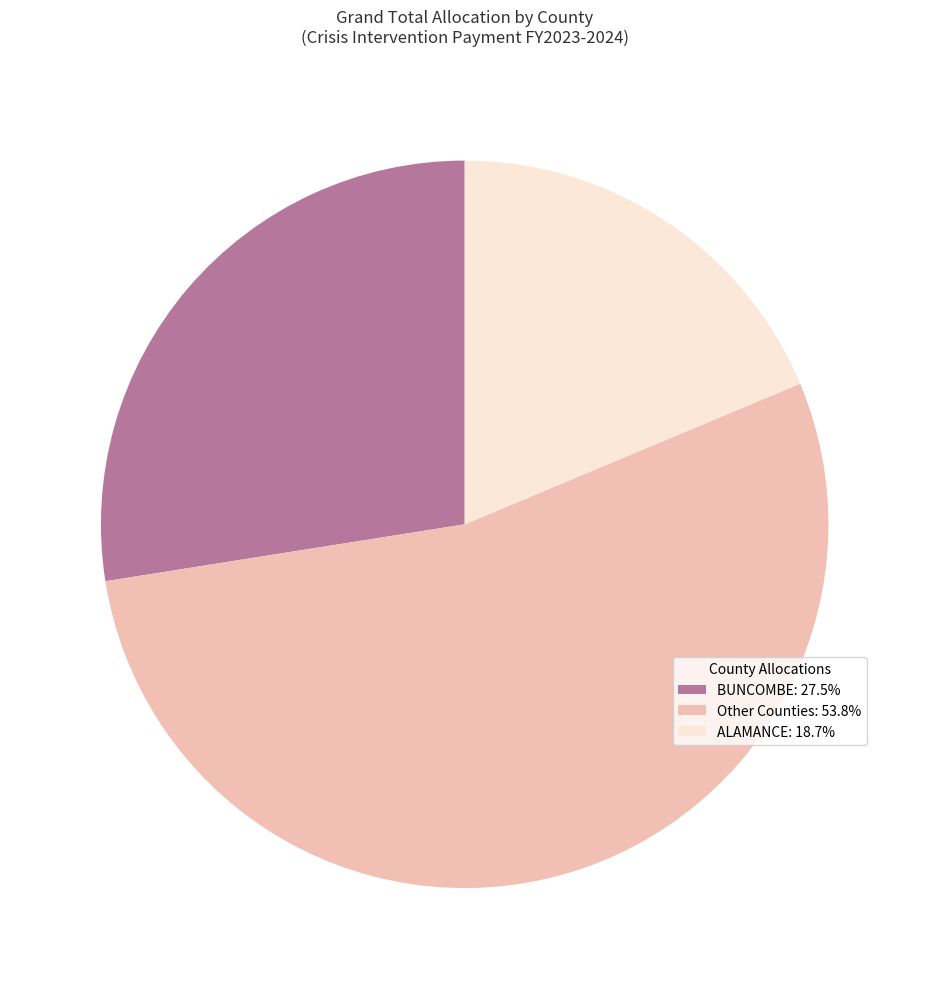

How many slices are in this pie chart?

3